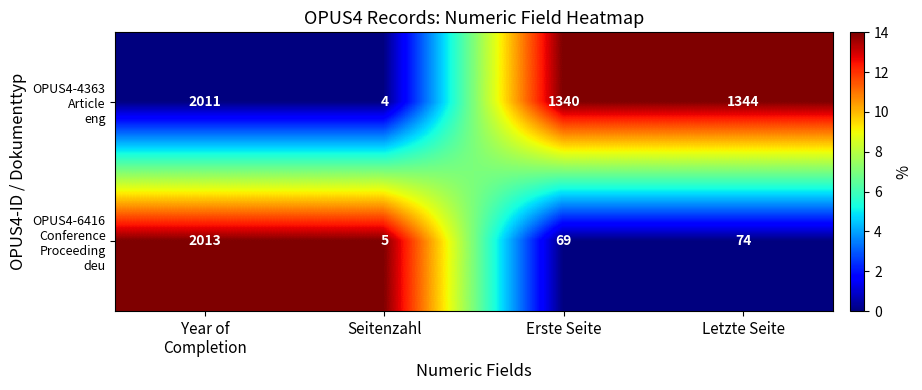

What is the minimum value shown in the chart?

4